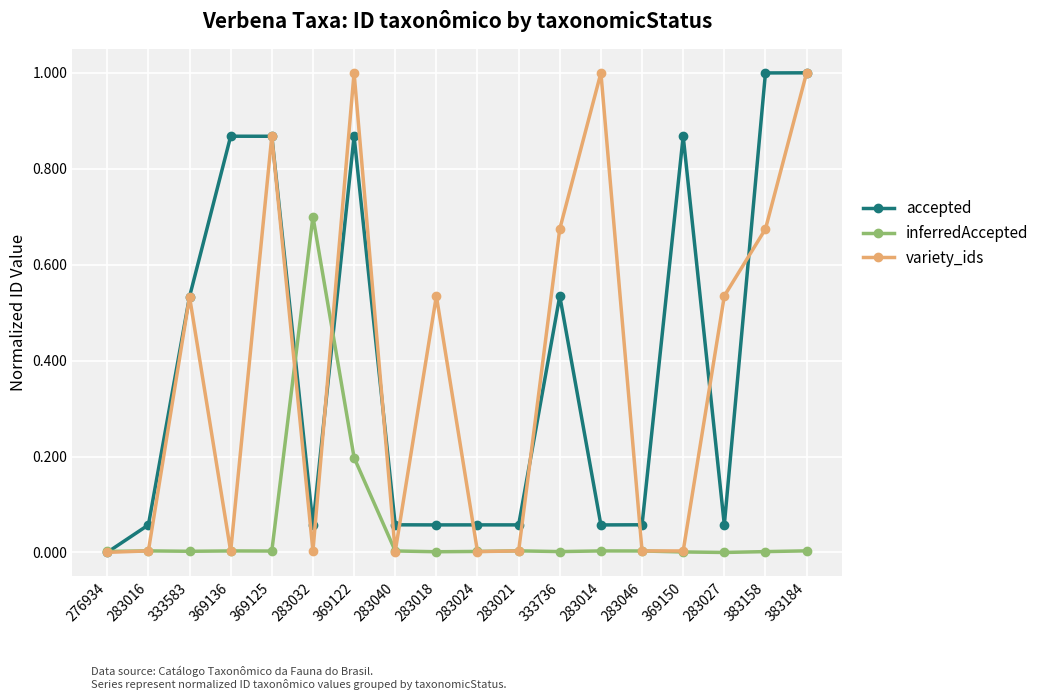

True or false: variety_ids has a value of 0.4 at 383158.

False